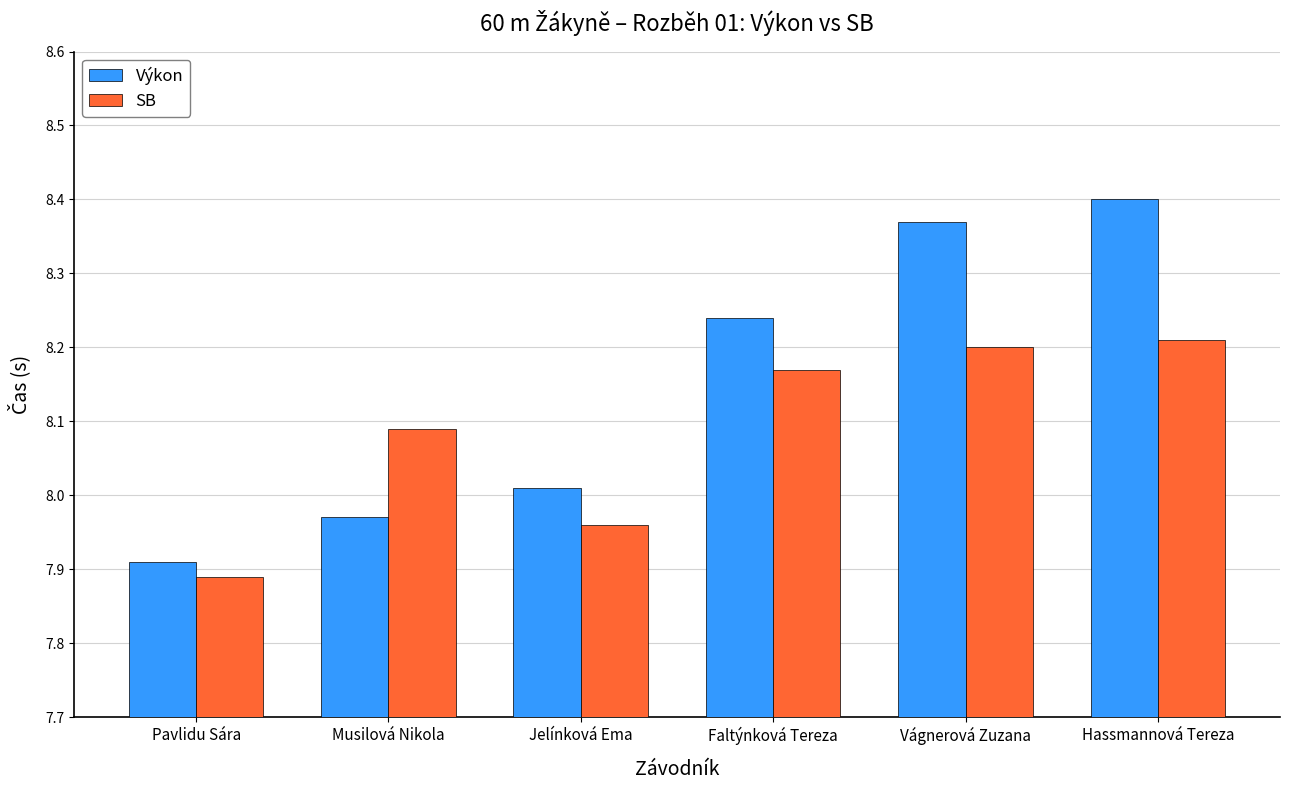

How many series are shown in this chart?

2